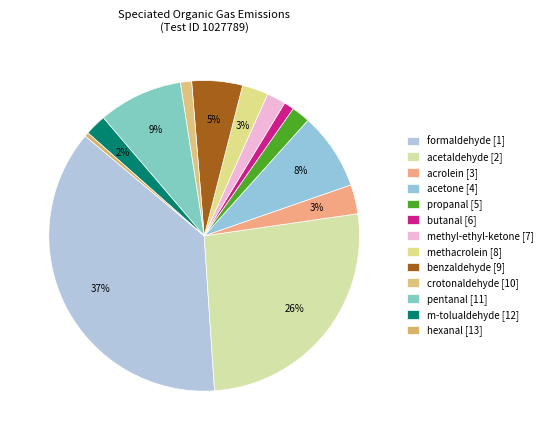

How many slices are in this pie chart?

13